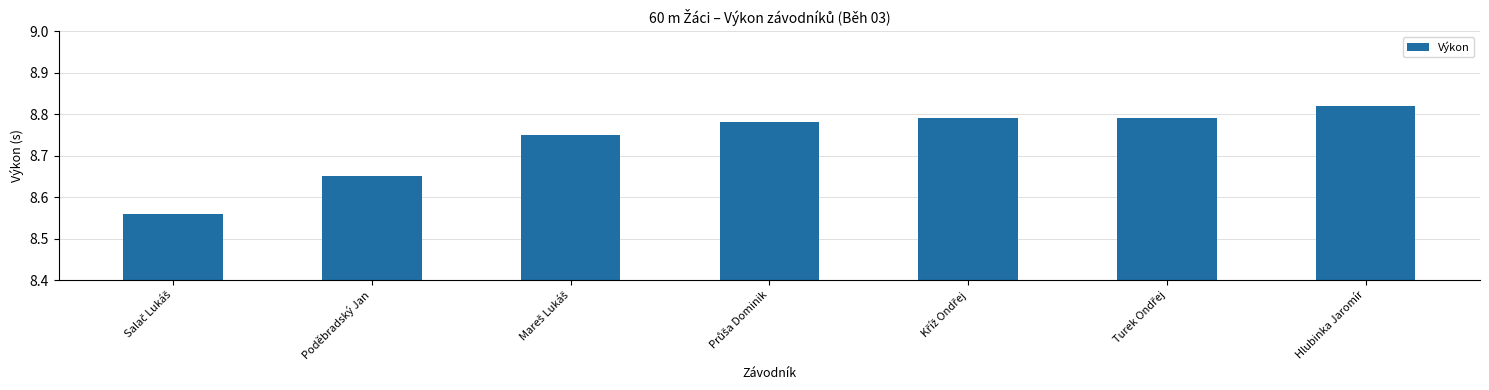

Count the values in the range 8 to 9.

7